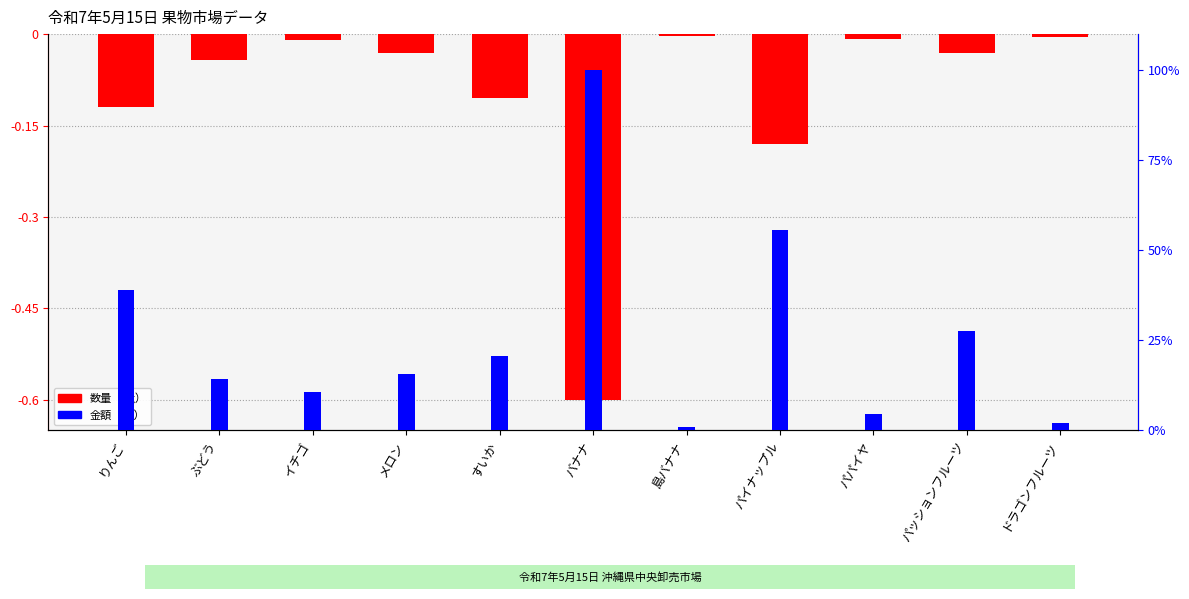

List the series in order of their peak value, lowest first.

数量（kg）, 金額（円）